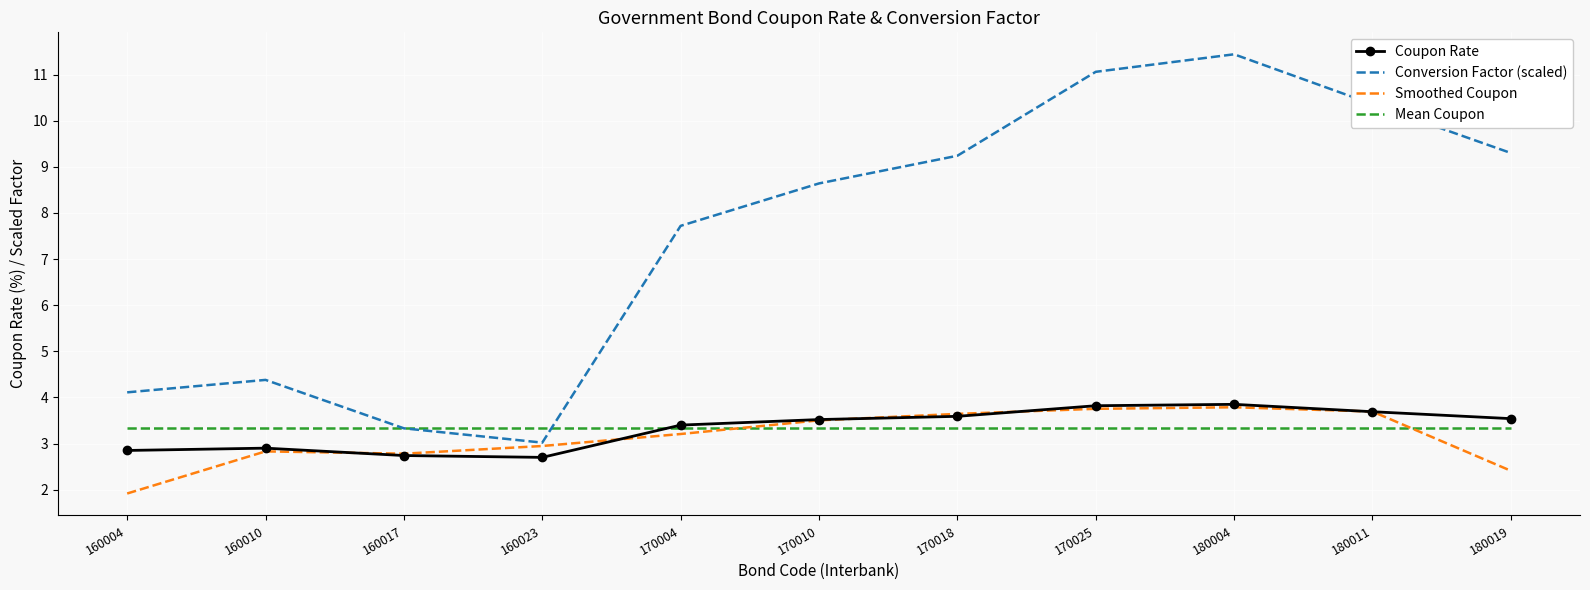

What is the approximate value of Mean Coupon at 180011?

3.3